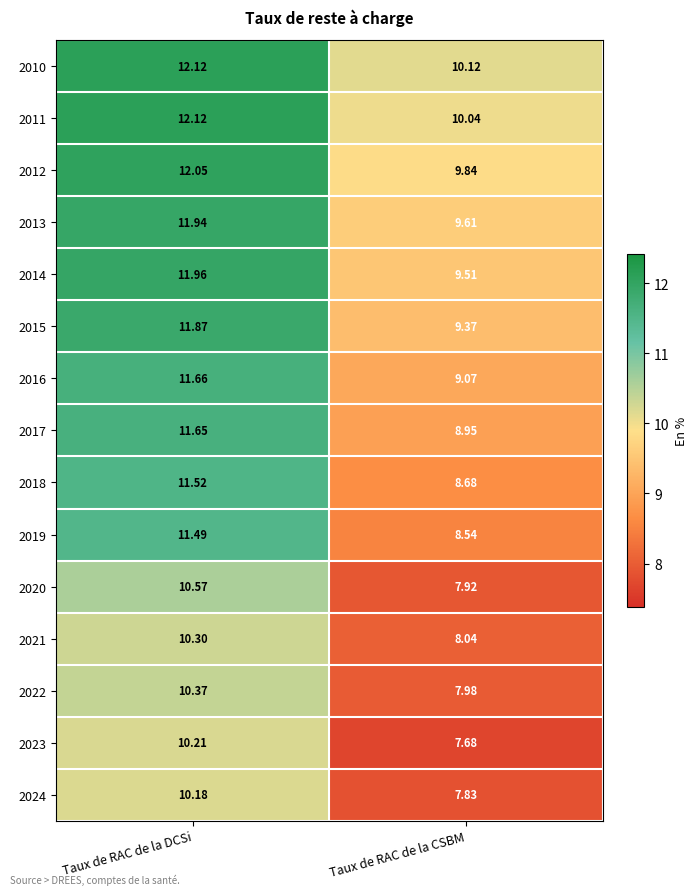

Is the value of 2019 at Taux de RAC de la DCSi greater than the value of 2012 at Taux de RAC de la CSBM?

Yes